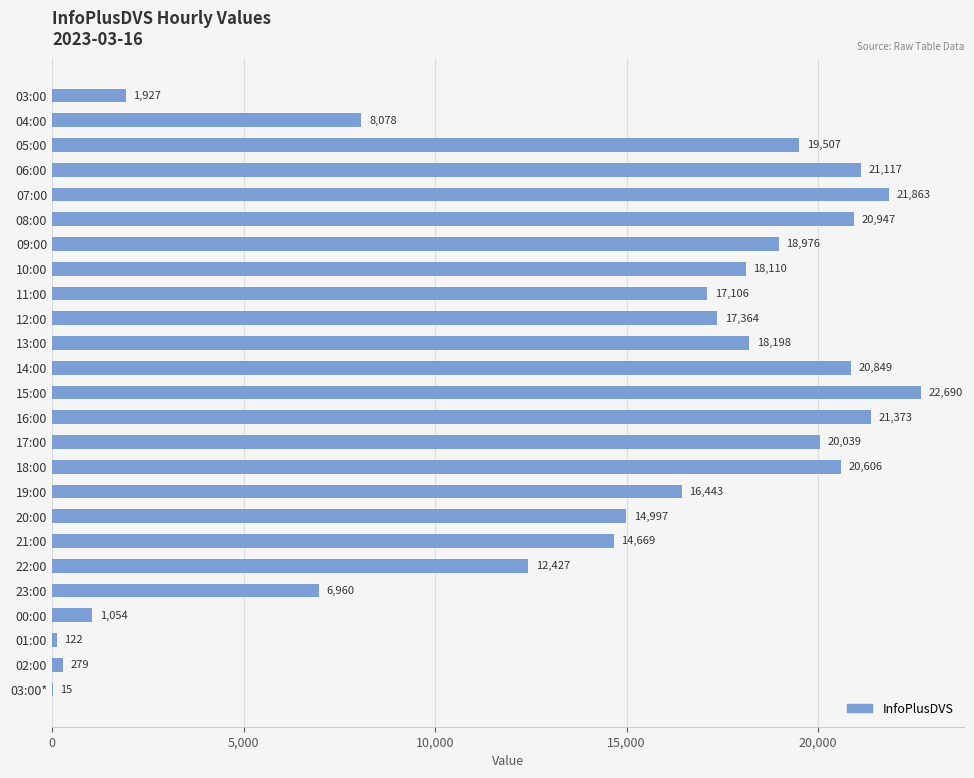

The chart shows a value of 21863 at 07:00. True or false?

True